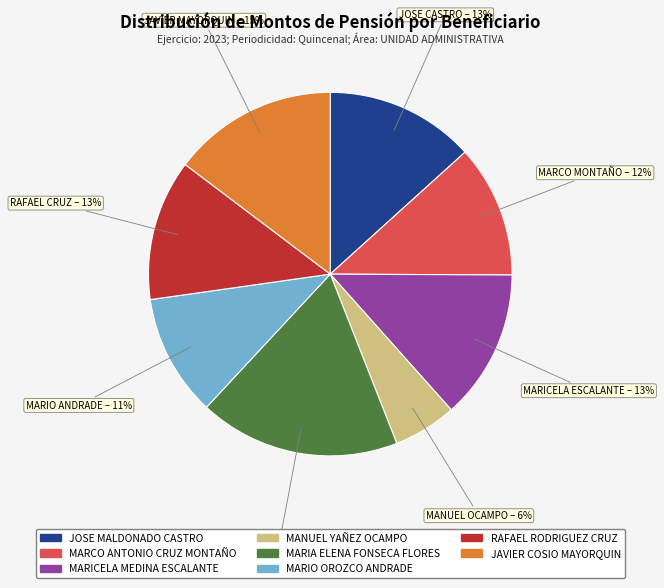

True or false: JAVIER COSIO MAYORQUIN accounts for 3% of the total.

False